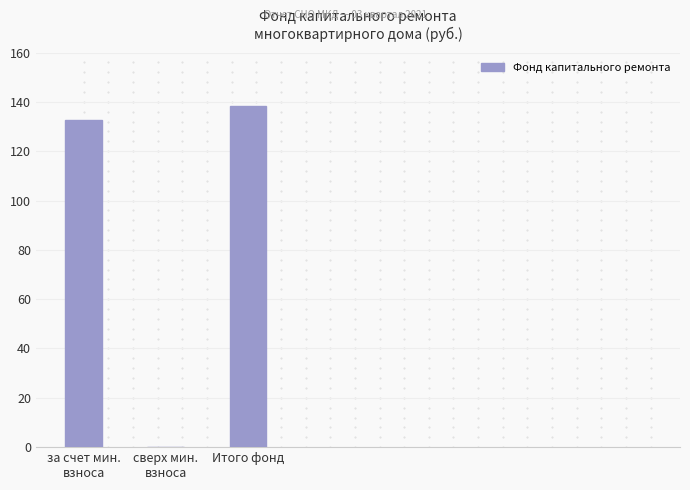

Are the bars horizontal?

No